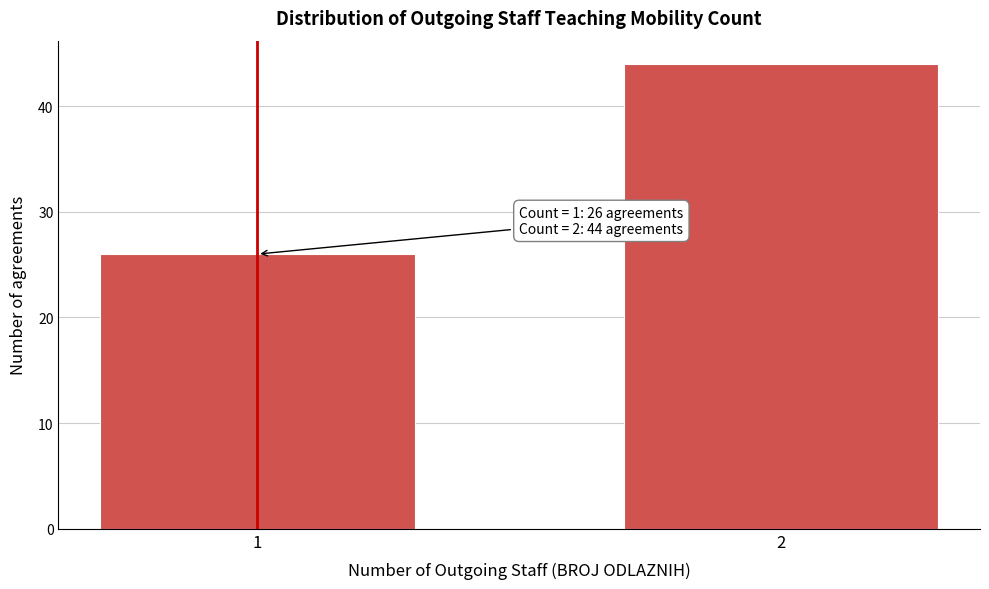

Reading left to right, extract all data points from this chart.

1=26	2=44